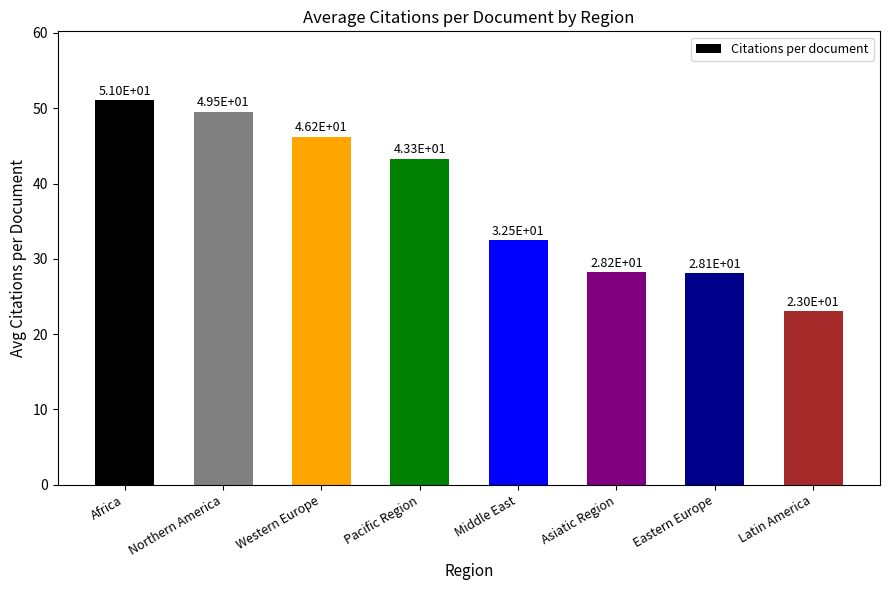

Is it true that the value at Africa is 21.2?

False